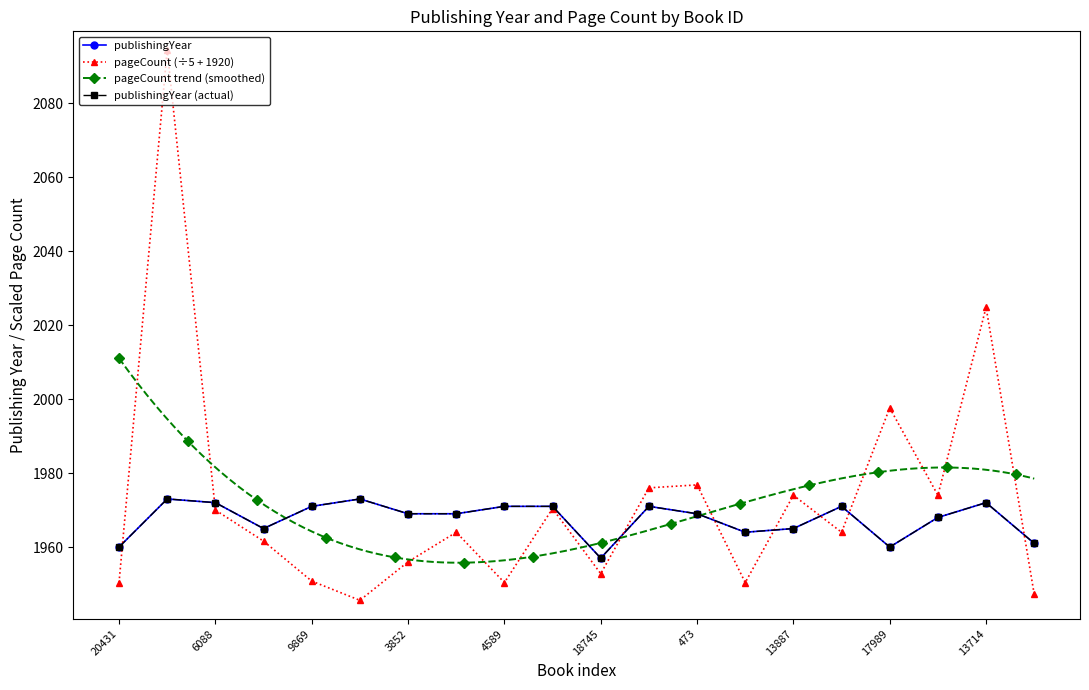

At how many categories does at least one series exceed 1950?

20